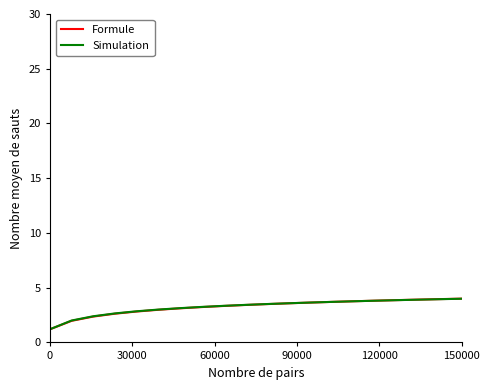

Count the number of data series in this chart.

2